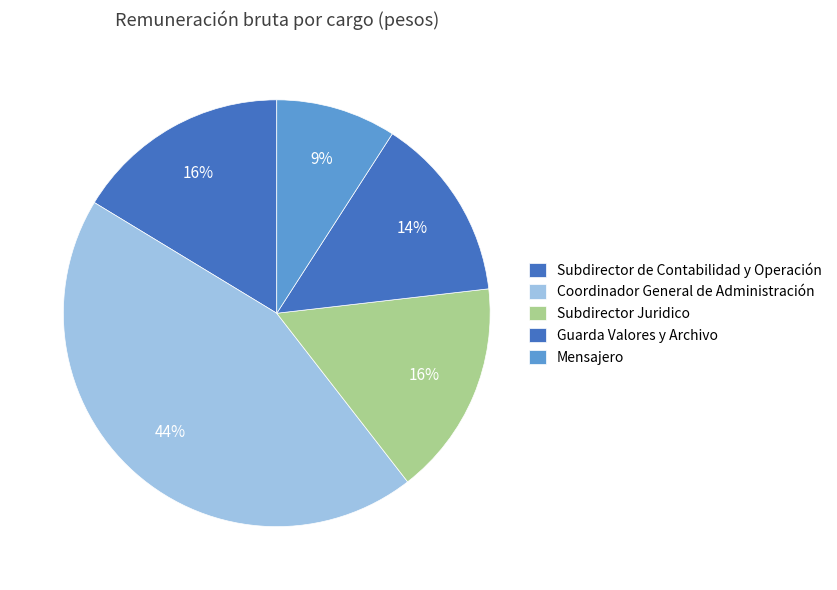

To the nearest percent, what is the average slice percentage?

20%